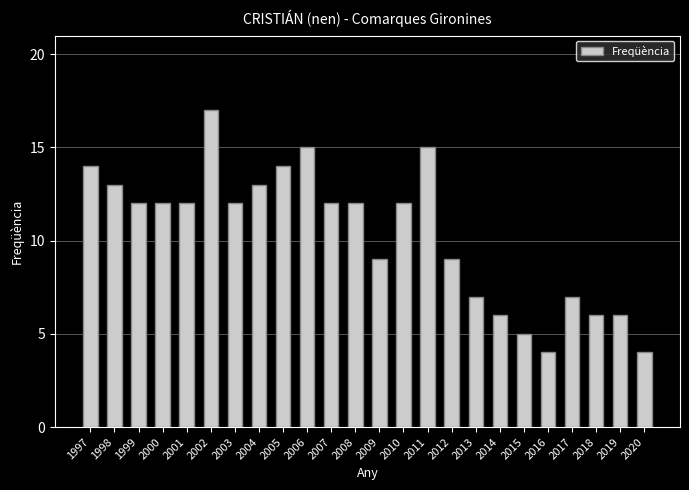

What is the change in value from 2005 to 2013?

-7